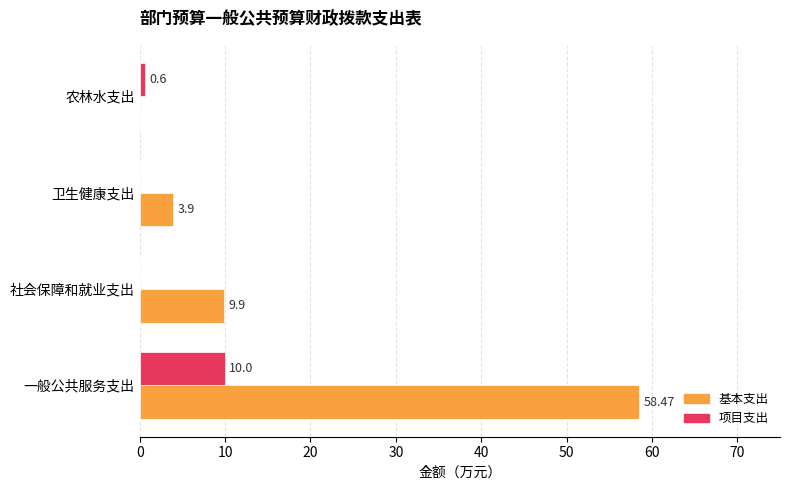

What is the sum of all 基本支出 values?

72.3